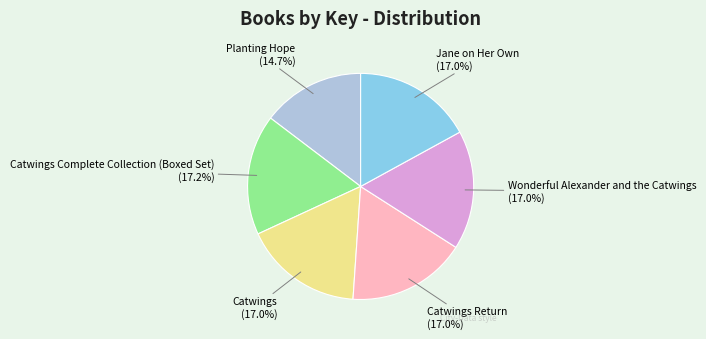

To the nearest percent, what is the difference between the largest and smallest slice percentages?

3%